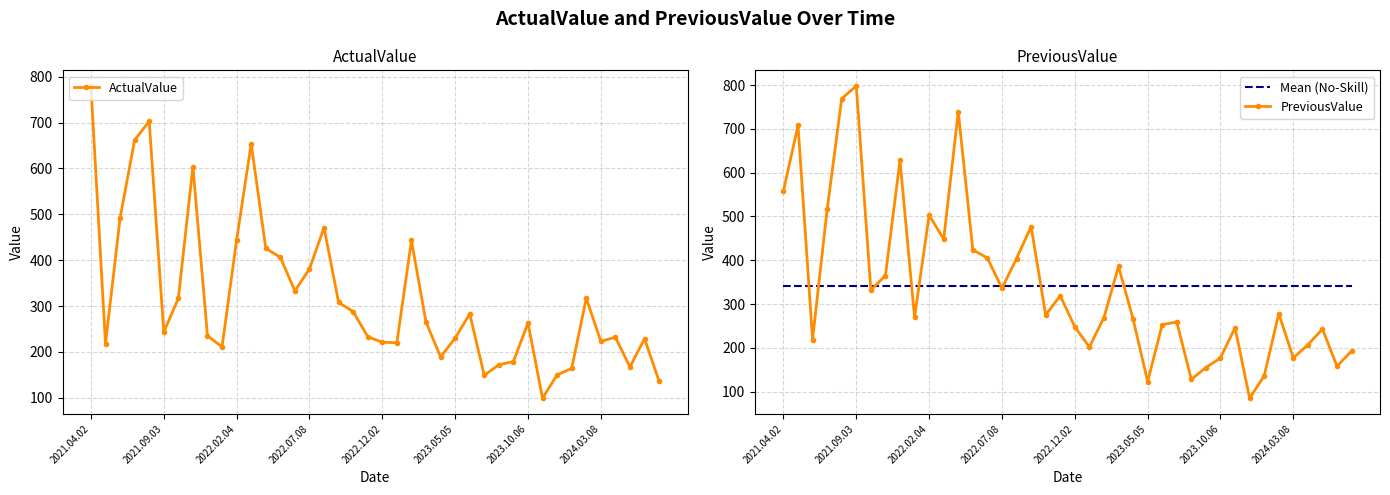

What is the maximum value for PreviousValue?

798.0